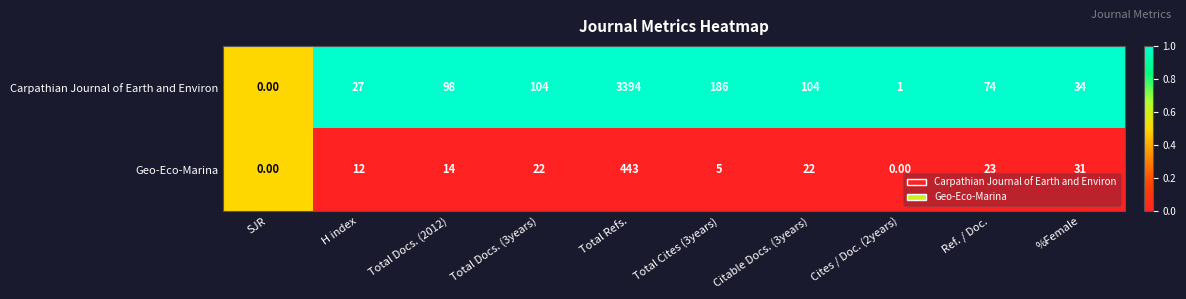

At which label is Geo-Eco-Marina closest to 221?

%Female